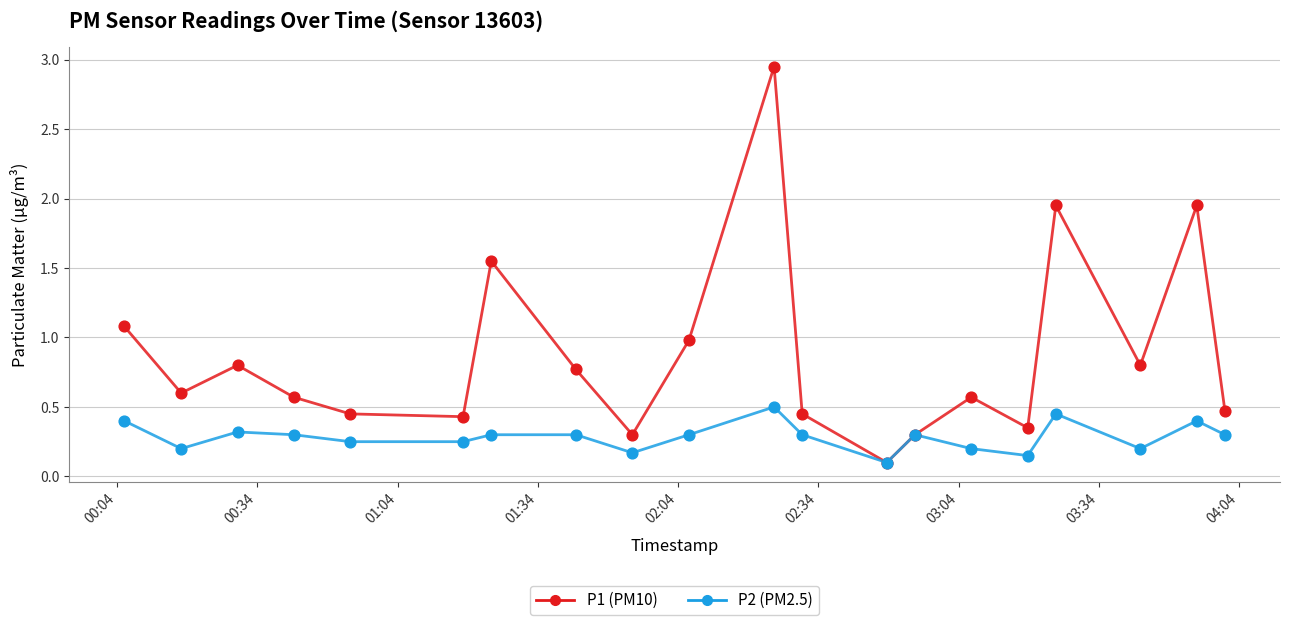

How many lines are shown in the chart?

2